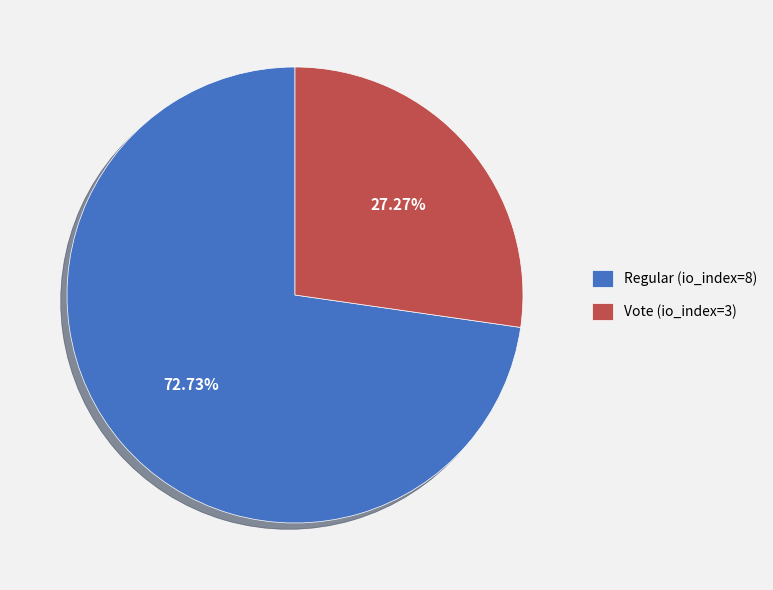

What is the smallest slice in the pie chart?

Vote (io_index=3)